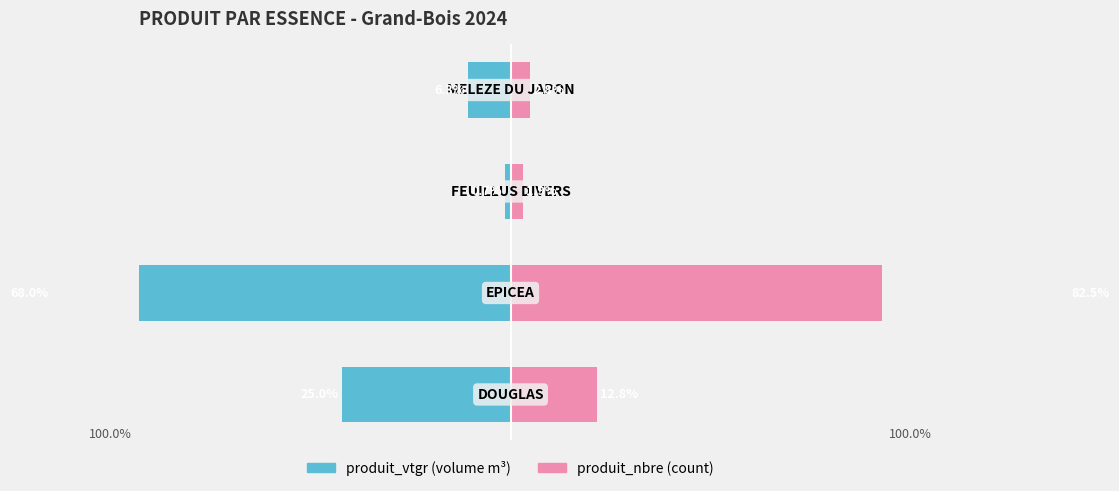

Reading left to right, list all the values displayed in this chart.

produit_vtgr (volume m³): 0=-25.0	1=-68.0	2=-0.7	3=-6.3
produit_nbre (count): 0=12.8	1=82.5	2=1.9	3=2.8